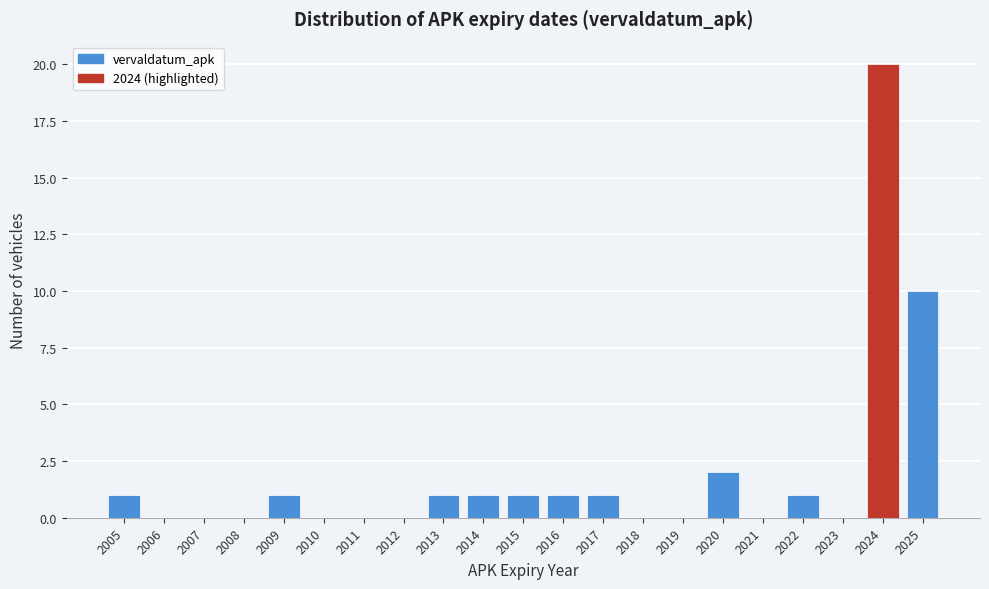

Reading left to right, extract all data points from this chart.

2005=1	2006=0	2007=0	2008=0	2009=1	2010=0	2011=0	2012=0	2013=1	2014=1	2015=1	2016=1	2017=1	2018=0	2019=0	2020=2	2021=0	2022=1	2023=0	2024=20	2025=10